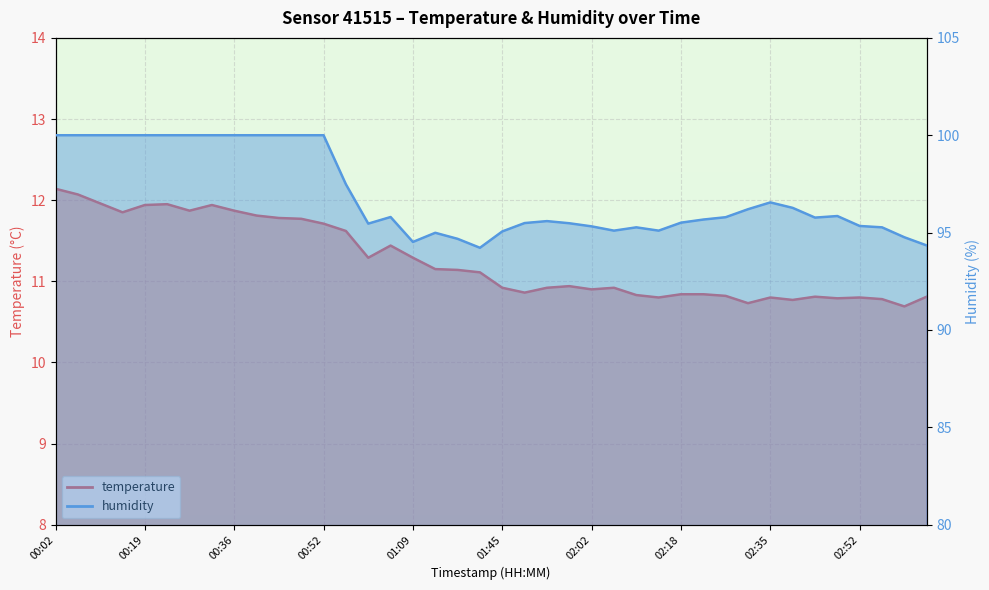

What are all the series names shown in the legend?

temperature, humidity